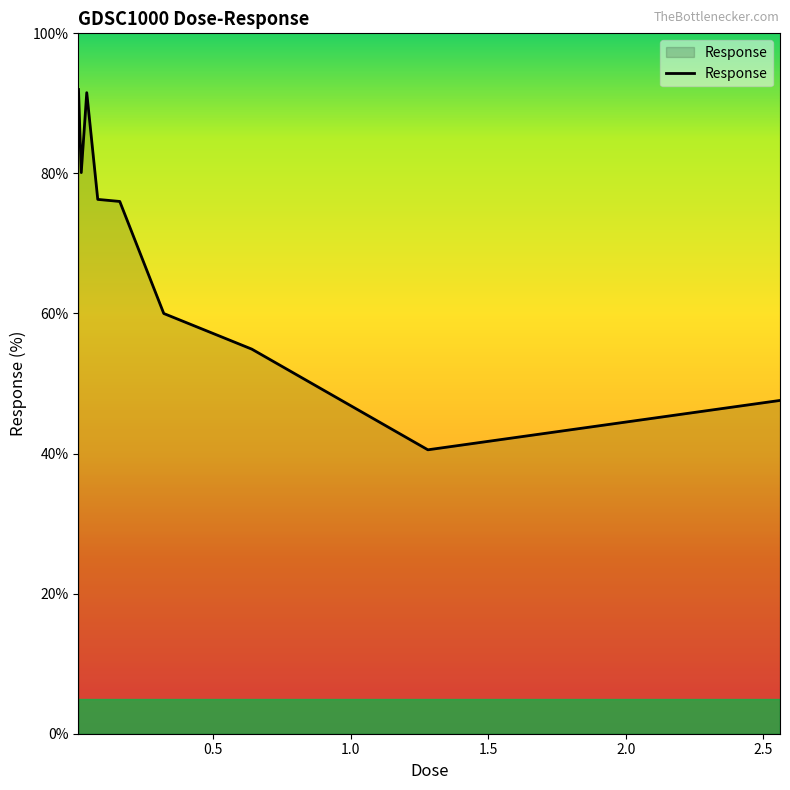

What is the smallest value displayed?

40.5